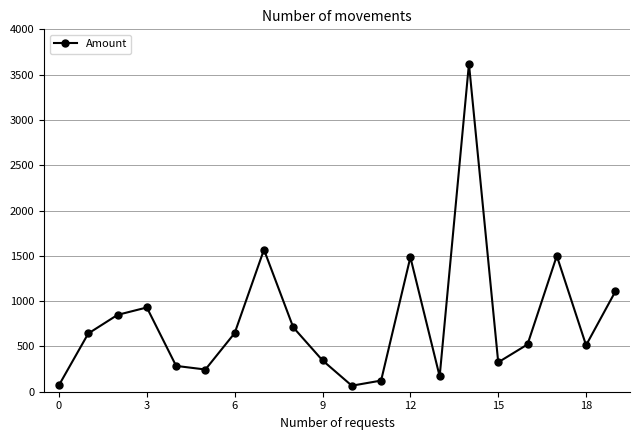

How many values are below 642?

10